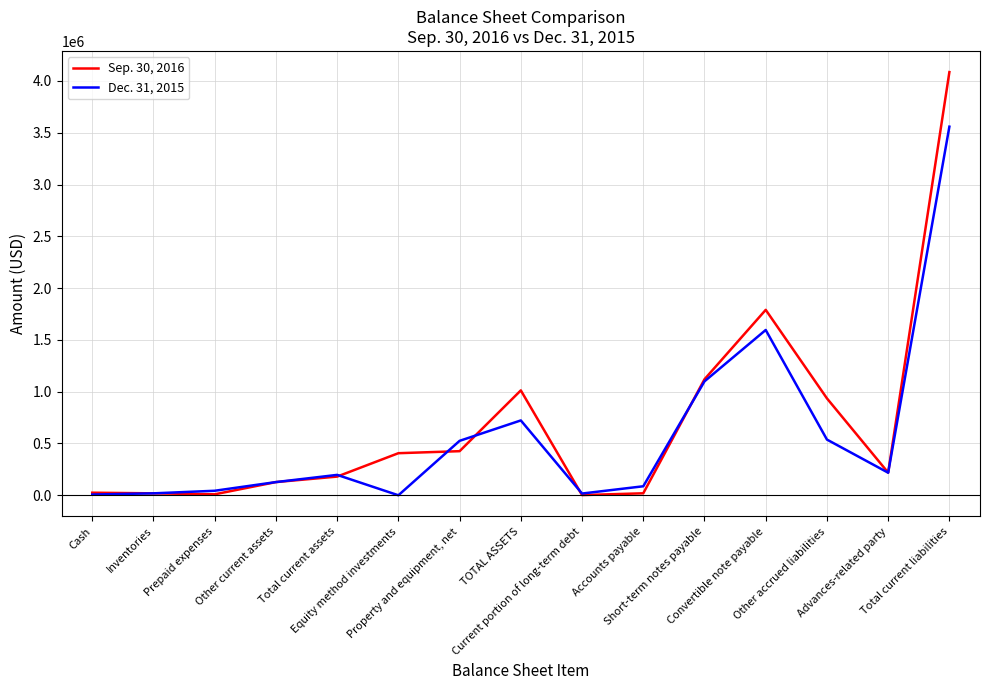

What is the sum of the Sep. 30, 2016 values at Inventories and Convertible note payable?

1808734